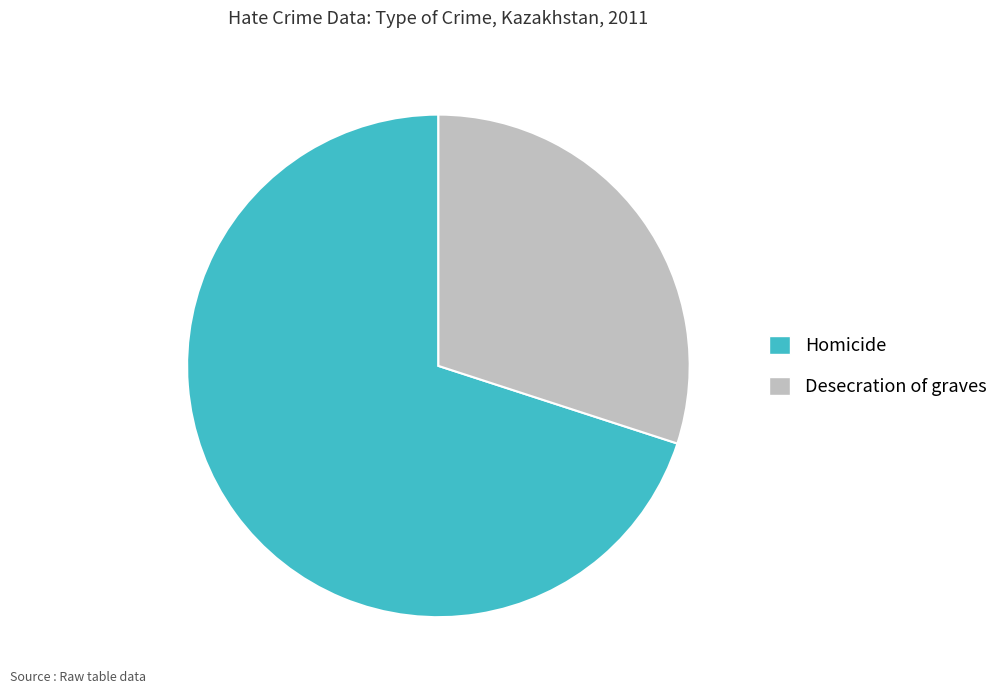

Count the number of slices in the pie.

2